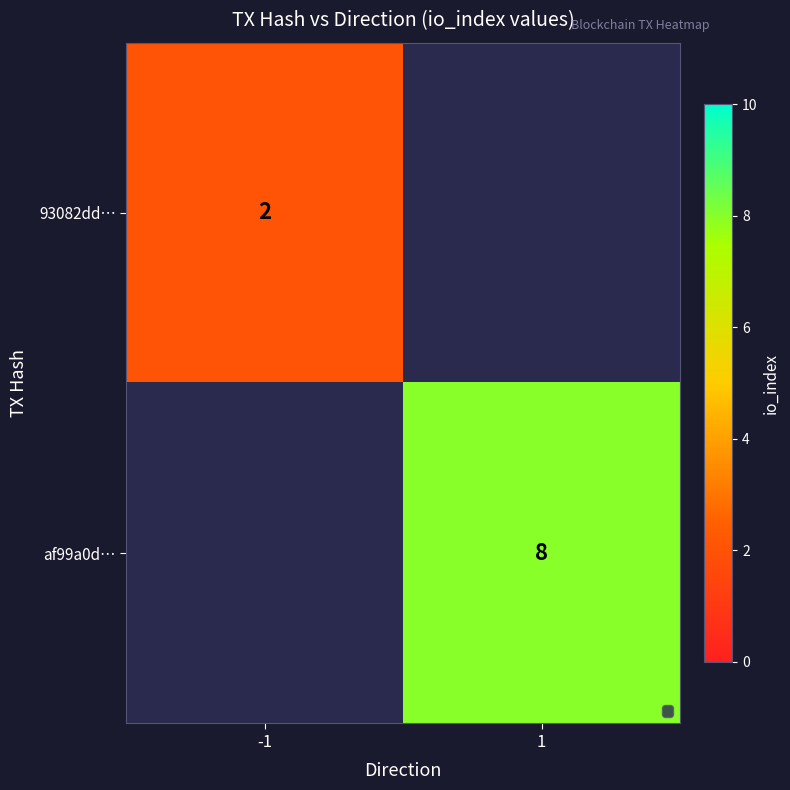

How many series are shown in this chart?

2